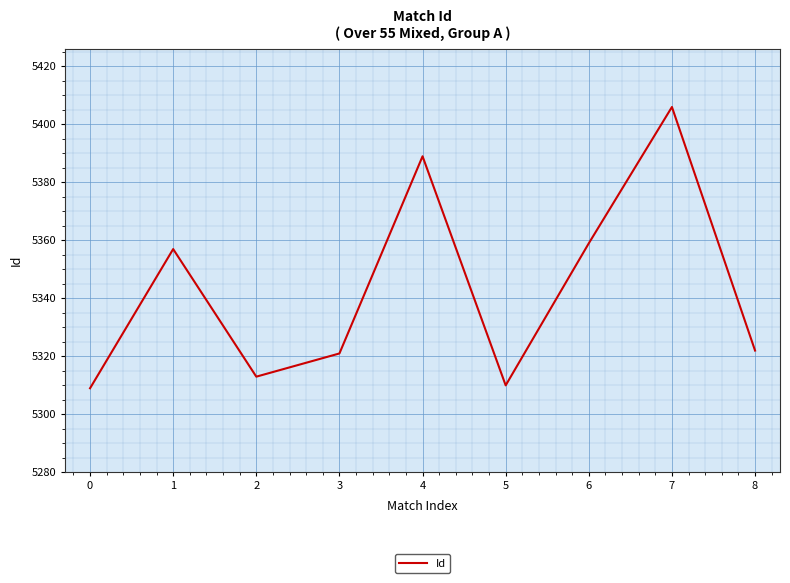

Does the chart have visible grid lines?

Yes